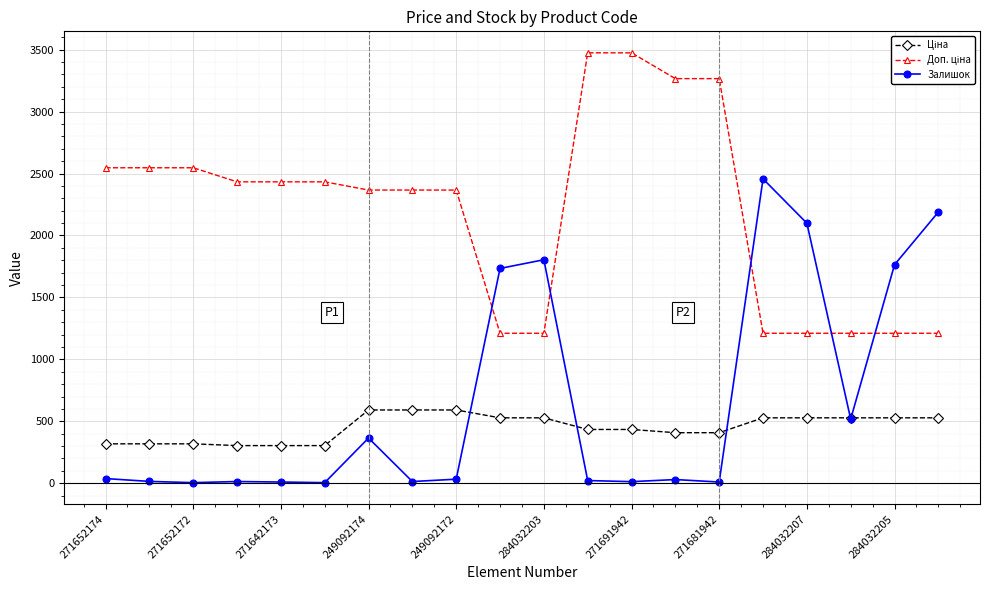

True or false: Залишок has more than 2 points higher than both neighbors.

True